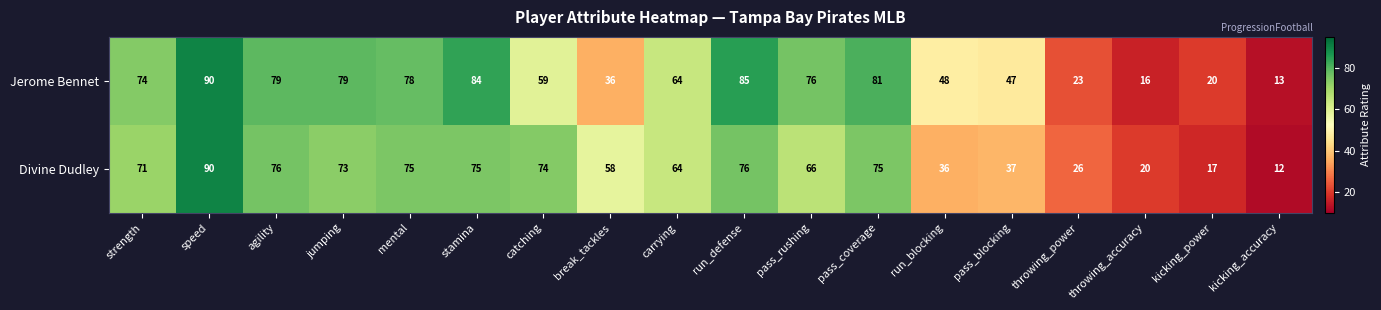

At agility, list the series in order from largest to smallest.

Jerome Bennet, Divine Dudley